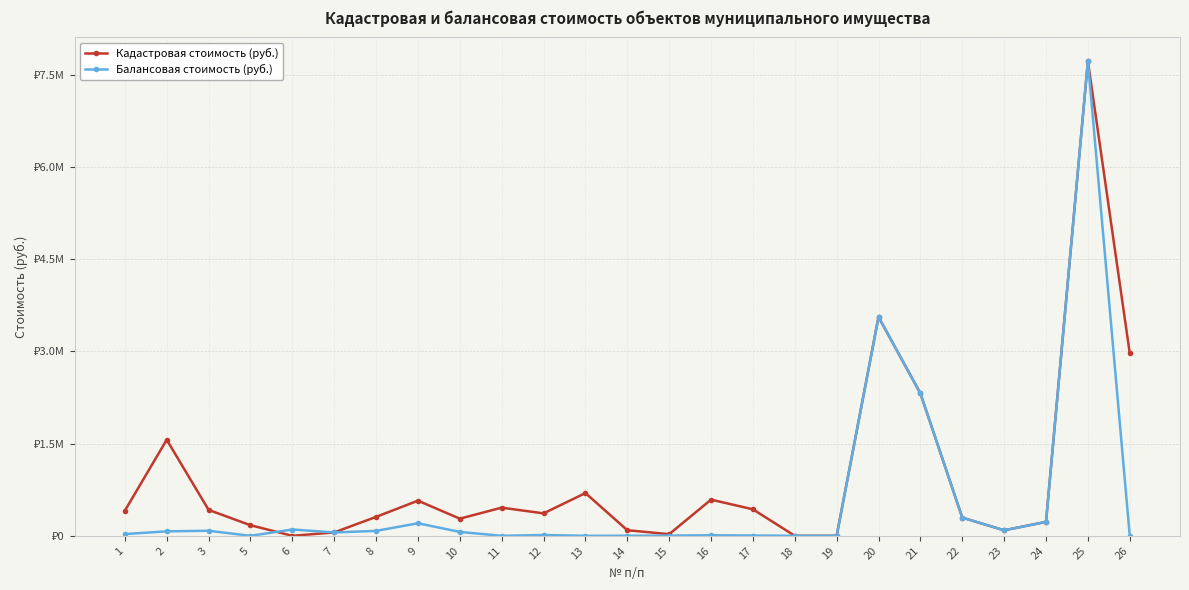

Is this an area chart (filled region under the line)?

No